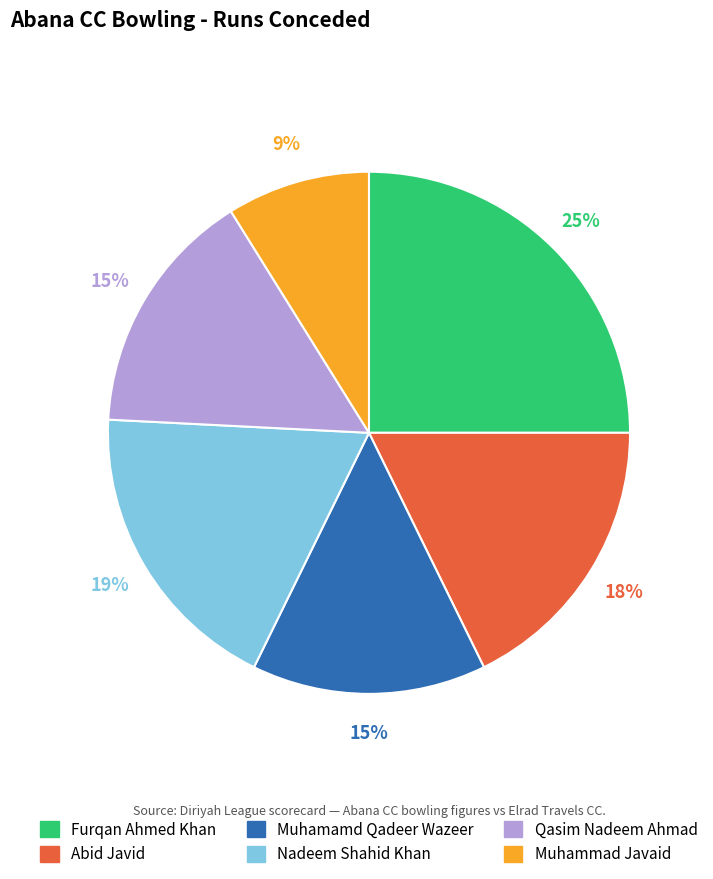

Does Muhammad Javaid account for over 50% of the chart?

No